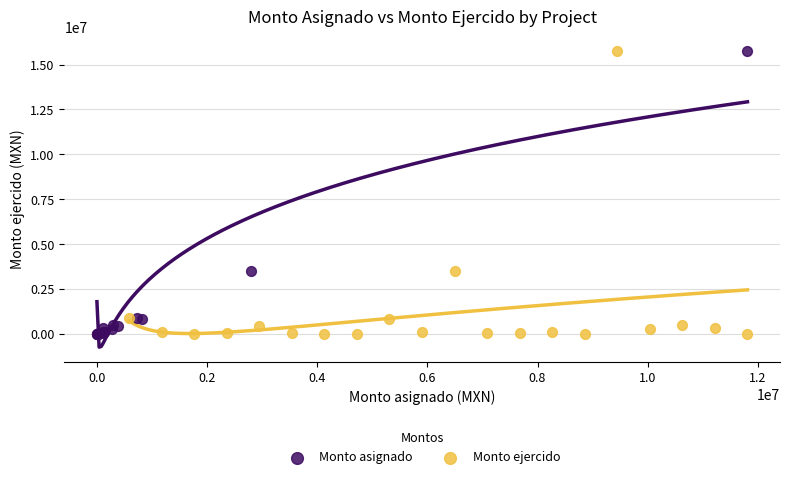

What are all the series names shown in the legend?

Monto asignado, Monto ejercido